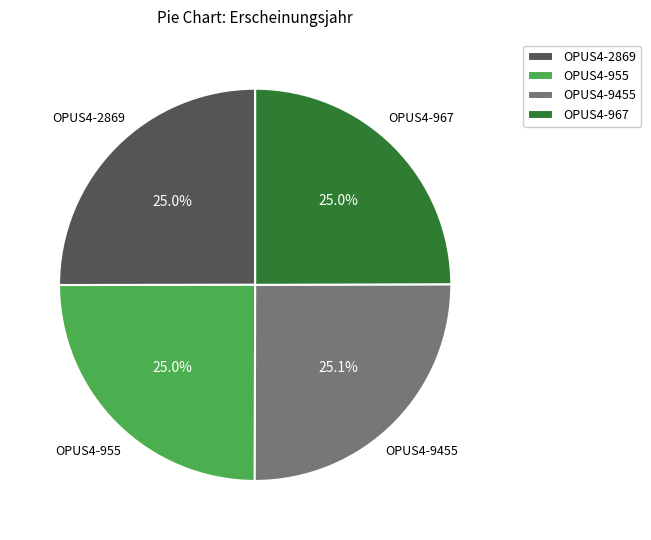

What percentage is the OPUS4-9455 slice, to the nearest percent?

25%